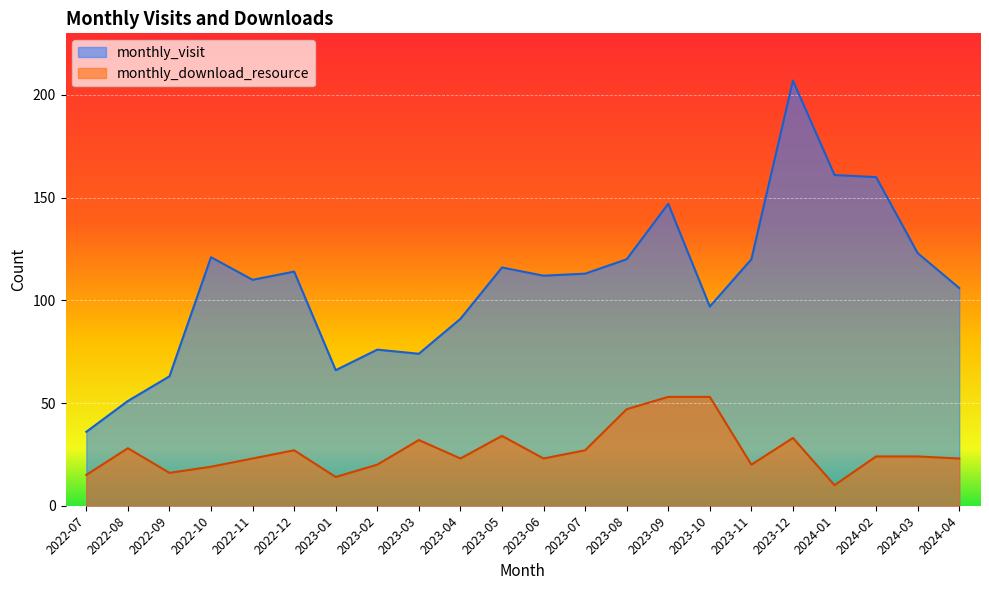

In monthly_download_resource, how many points are lower than both neighbors (excluding endpoints)?

6